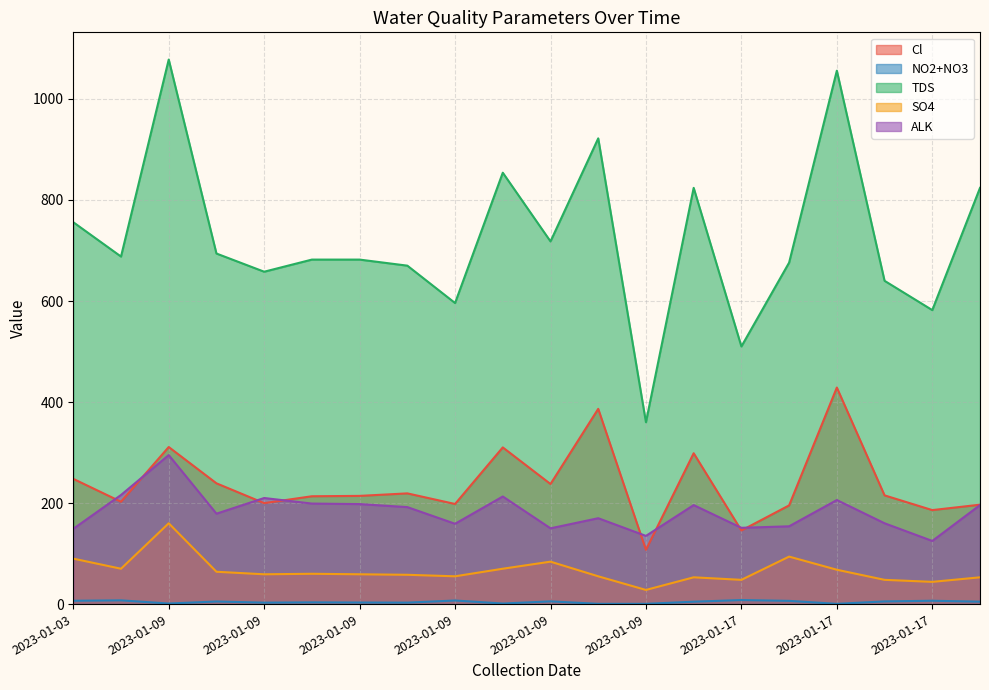

How many lines are shown in the chart?

5